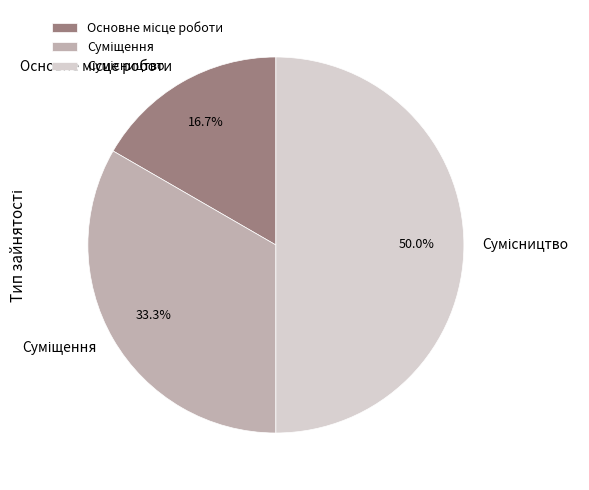

How much of the chart is everything except Основне місце роботи?

83.3%